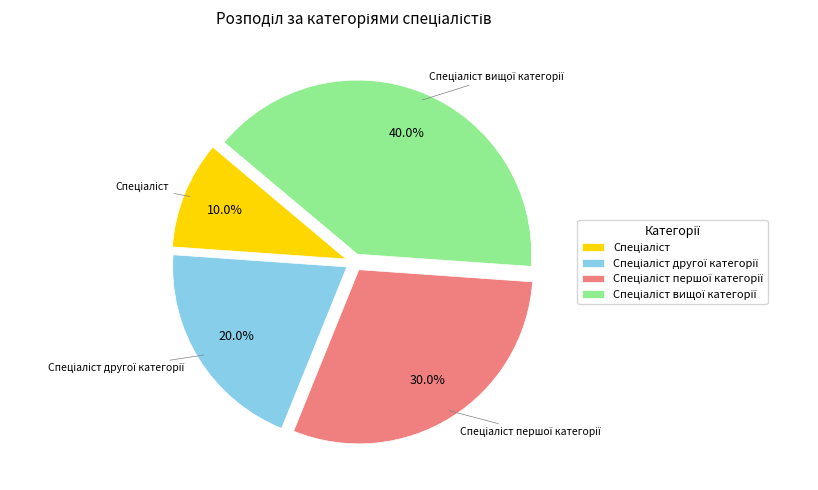

Is there any slice that represents more than half of the pie?

No